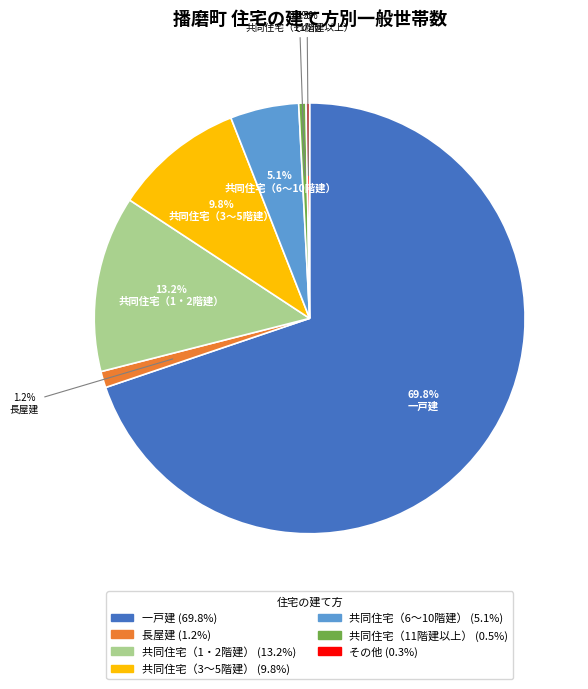

Between 一戸建 and 共同住宅（11階建以上）, which is larger?

一戸建